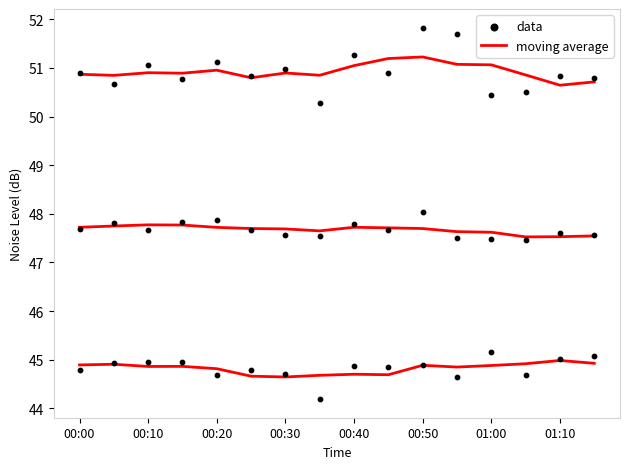

Which series contains the lowest Y value?

data